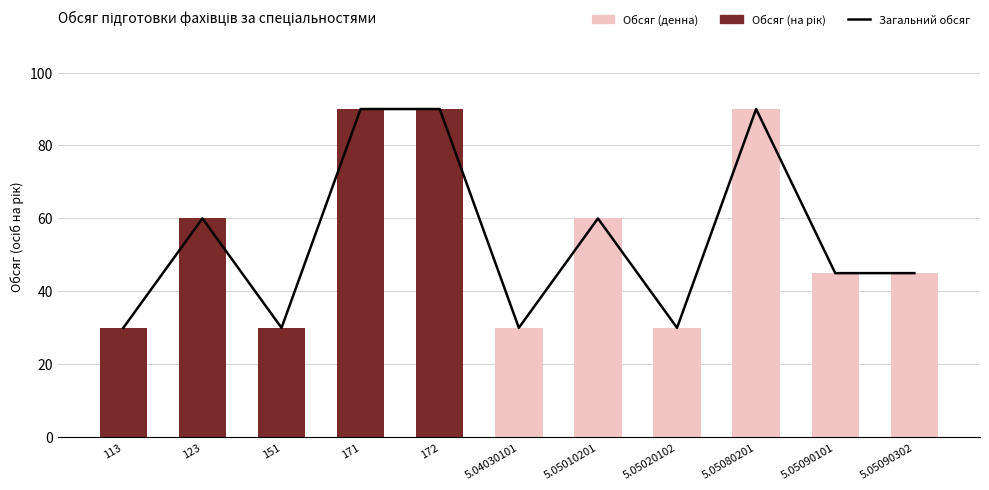

At 123, list the series in order from largest to smallest.

Загальний обсяг, Обсяг (на рік), Обсяг (денна)